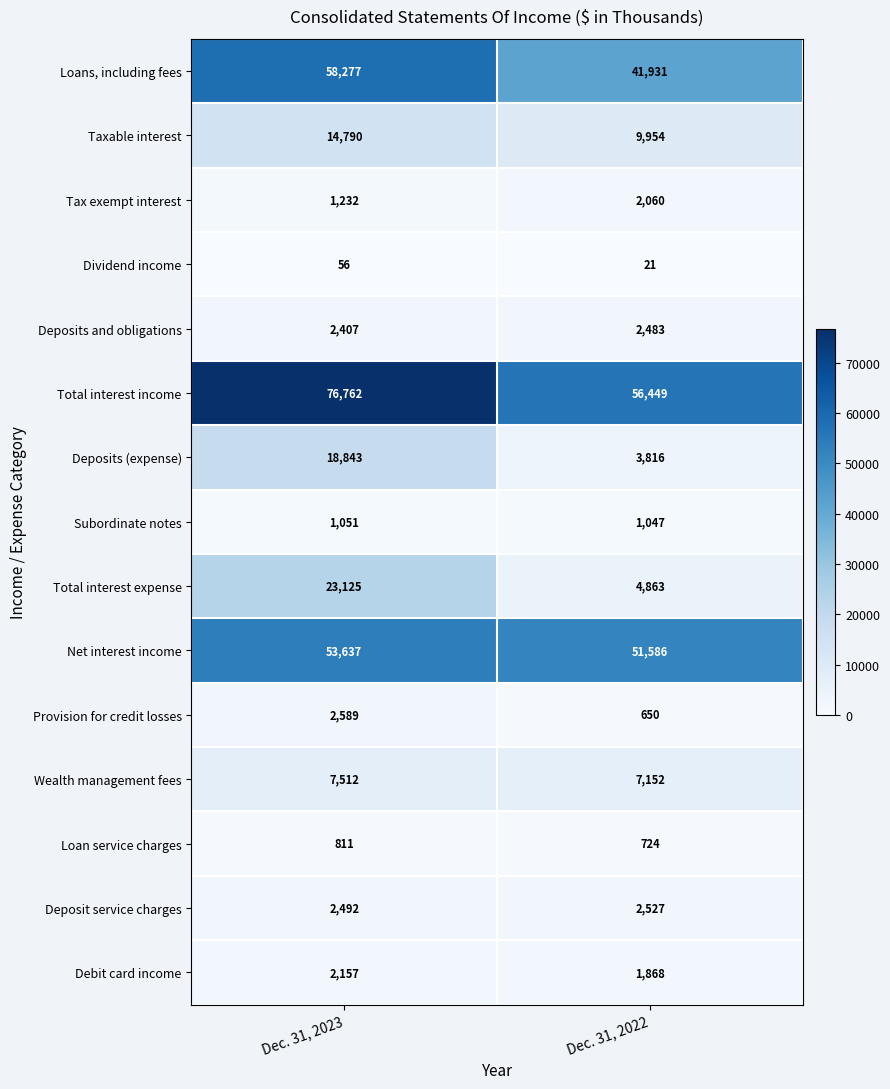

What is the maximum value shown in the chart?

76762